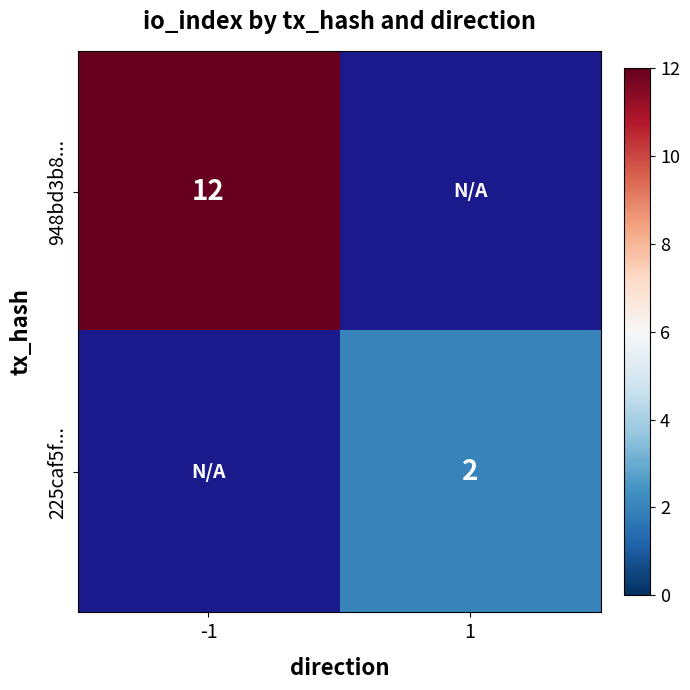

Is it true that 225caf5f... equals 1 at 1?

False